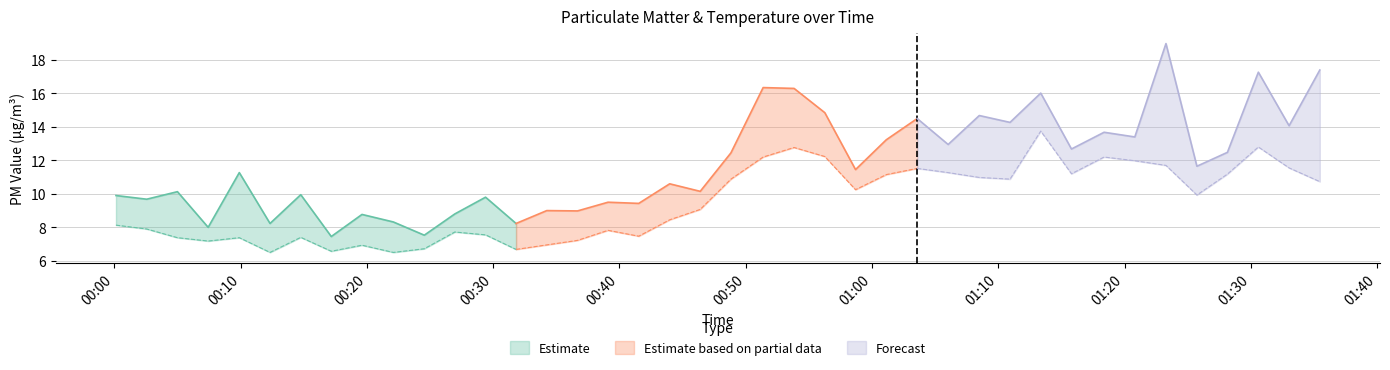

True or false: Temp has more than 0 interior local peaks.

True